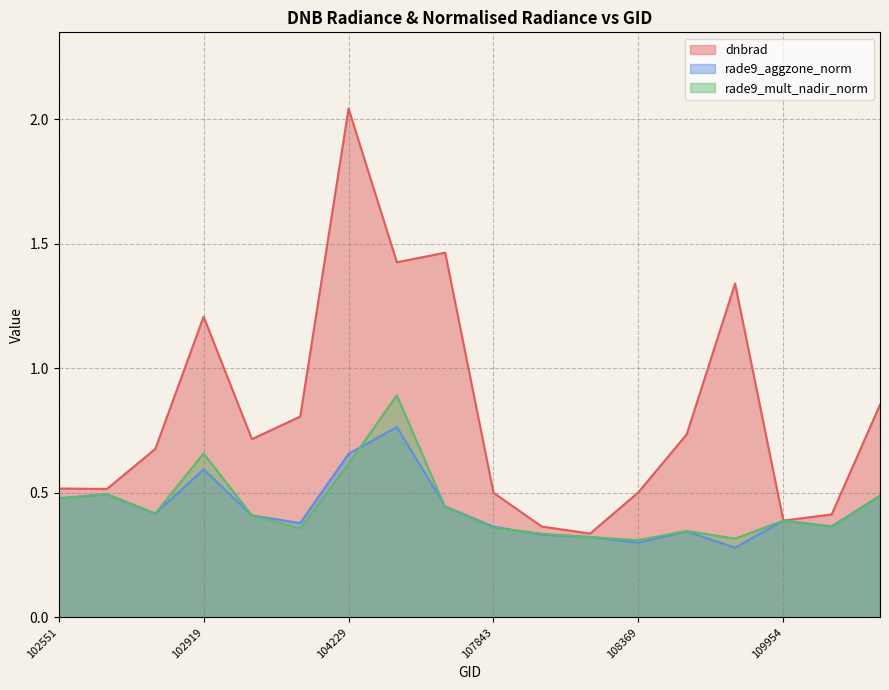

What is the maximum value for rade9_mult_nadir_norm?

0.9